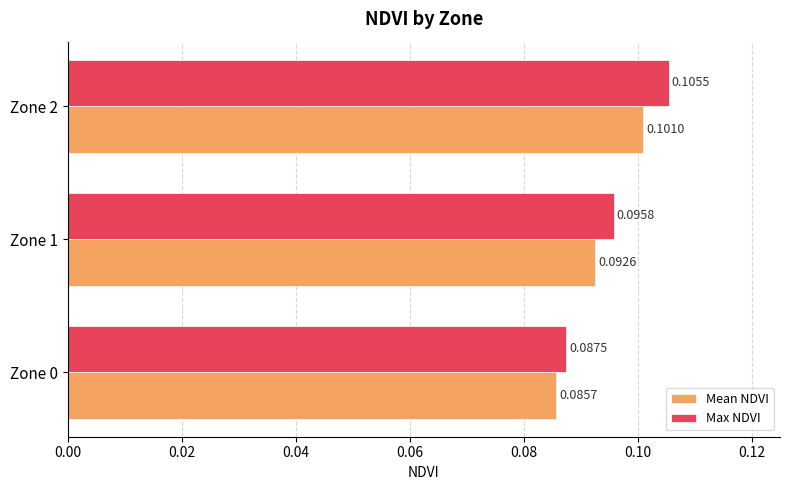

List the series in order of their peak value, lowest first.

Mean NDVI, Max NDVI